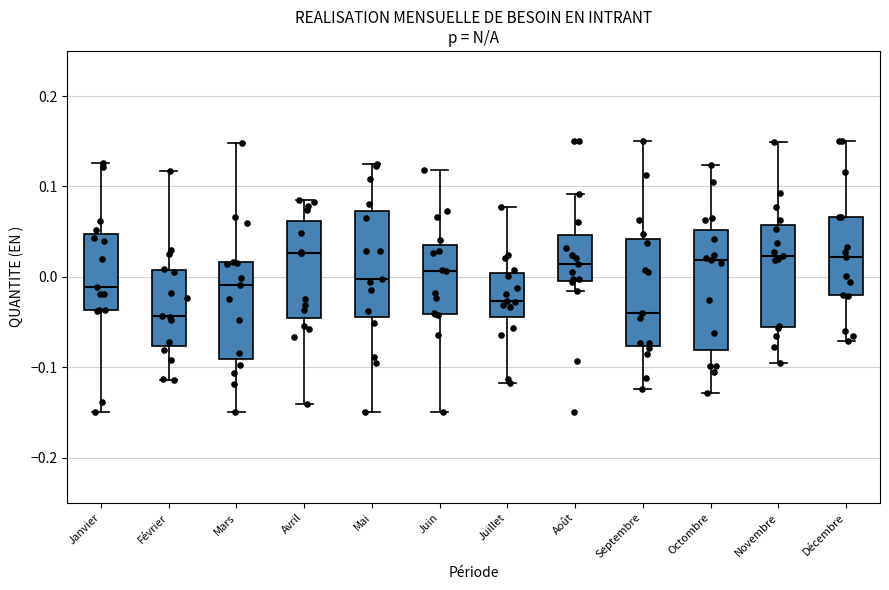

Where does the median line of the box for Septembre sit on the y-axis? The values are not printed on the chart, so give them approximately, as read against the axis.

-0.04